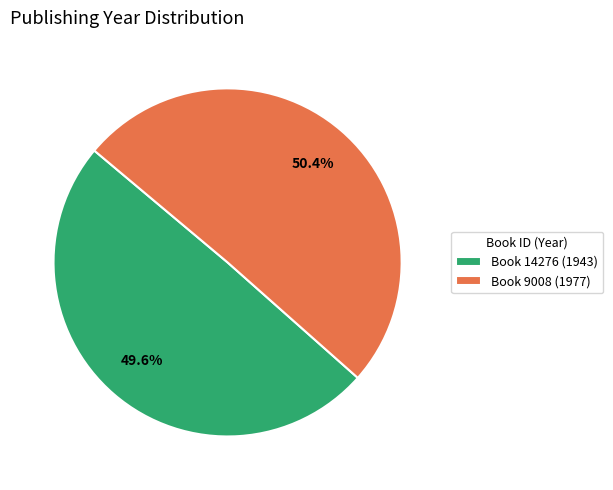

Rank the categories by value from highest to lowest.

Book 9008 (1977), Book 14276 (1943)